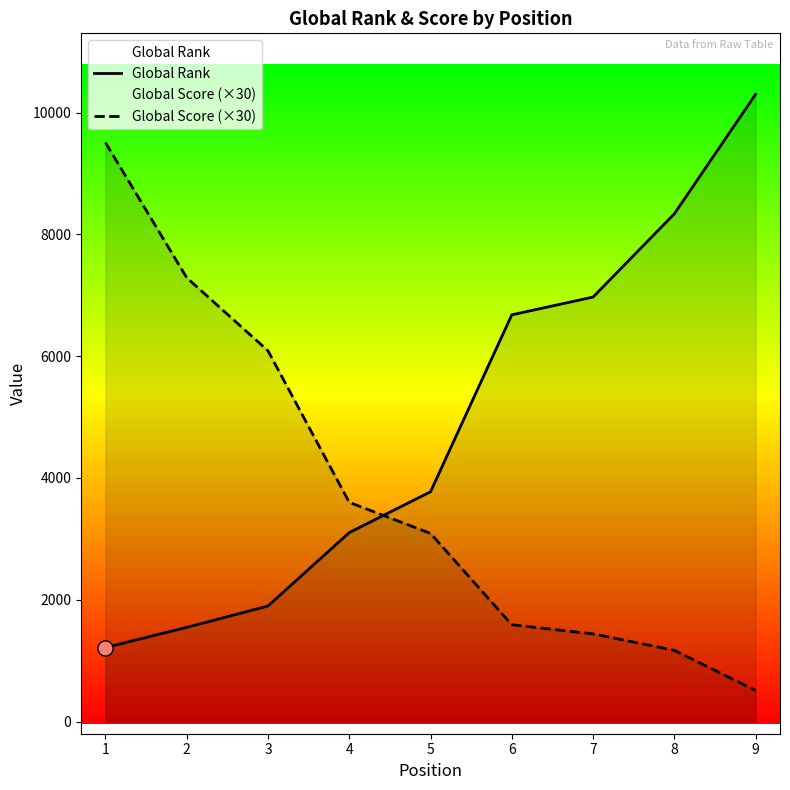

Which series has the largest total across all categories?

Global Rank